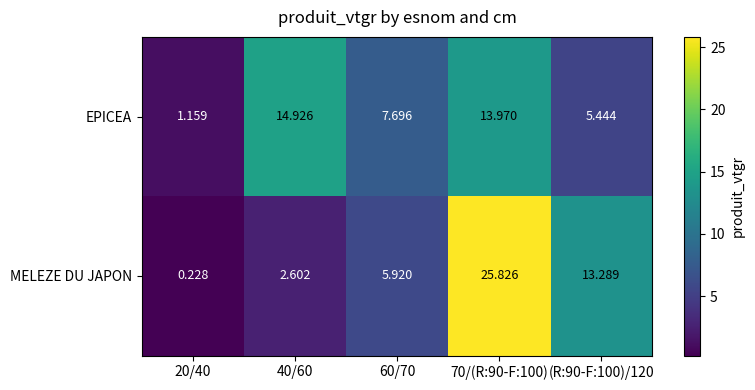

Count the number of categories in the chart.

5